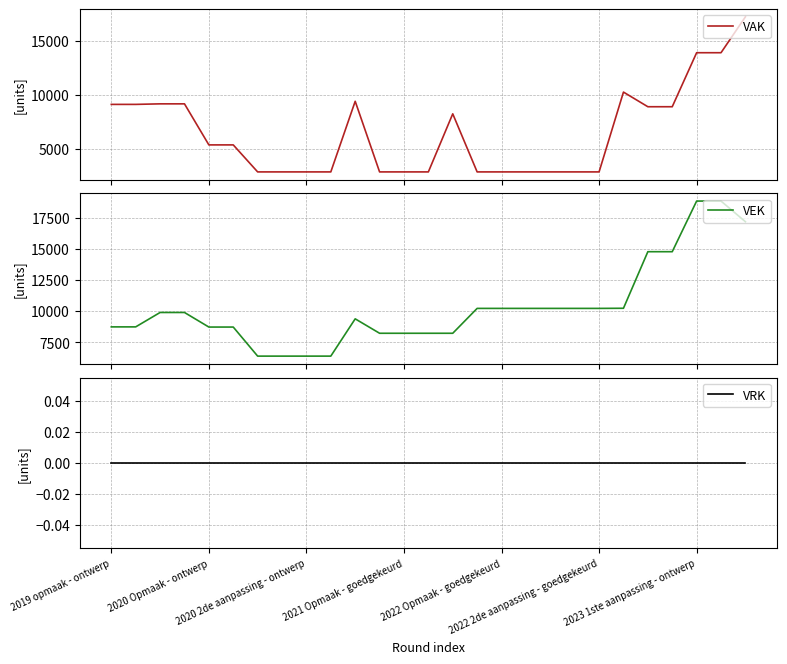

Rank the series by their maximum value, from lowest to highest.

VRK, VAK, VEK